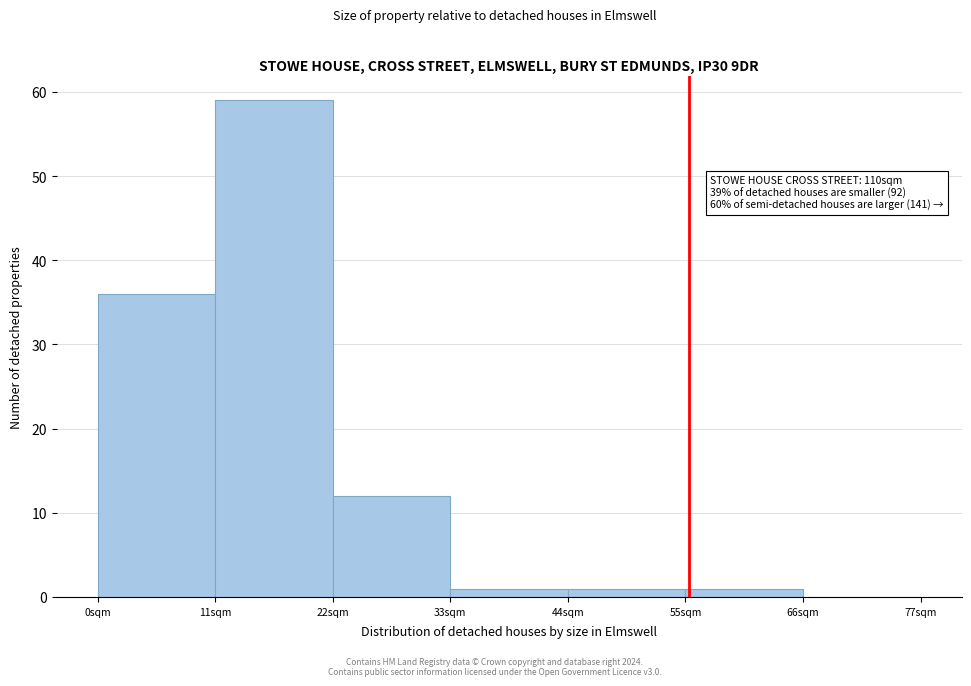

Over which range of the x-axis is the bar tallest?

11 to 22